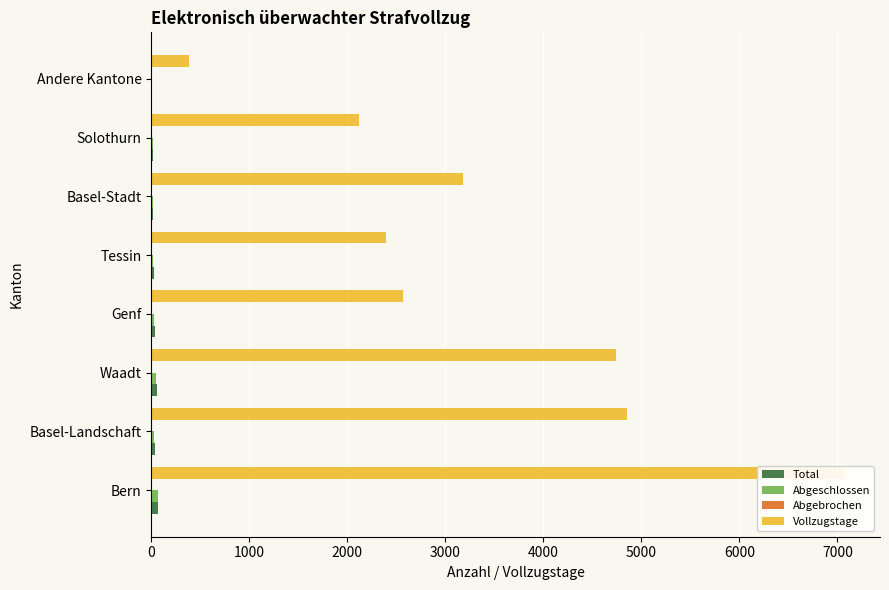

Which series has the largest total across all categories?

Vollzugstage